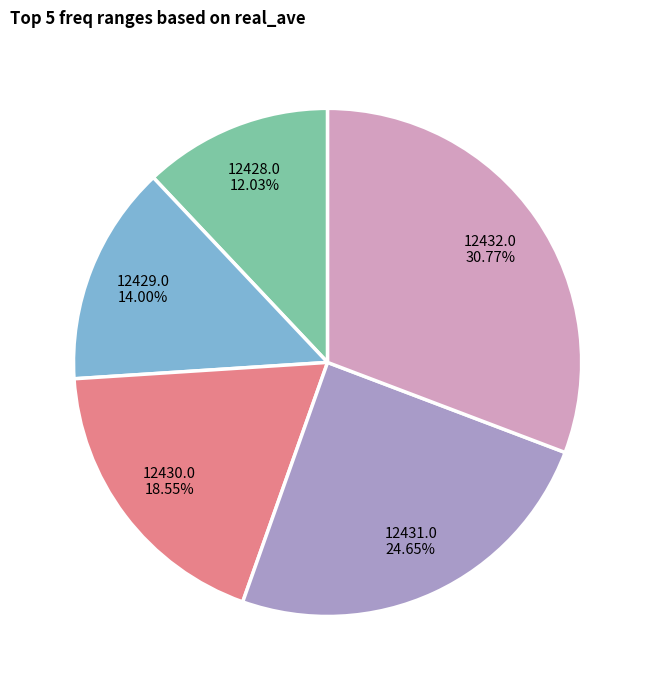

Count the number of slices in the pie.

5